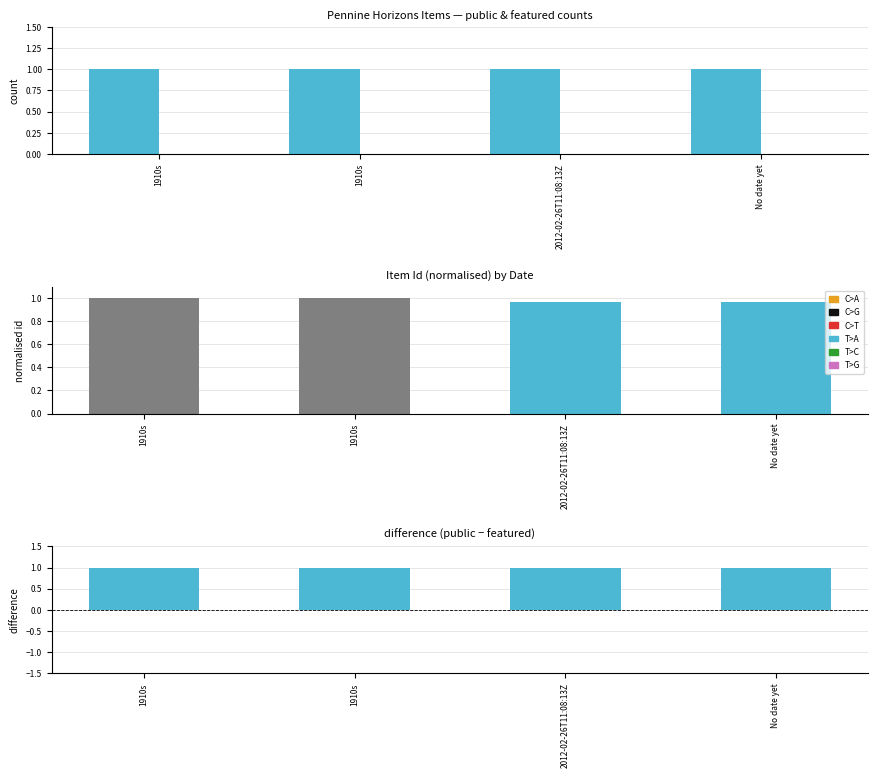

Which series changed the most between 1910s and No date yet?

Item Id (normalised)